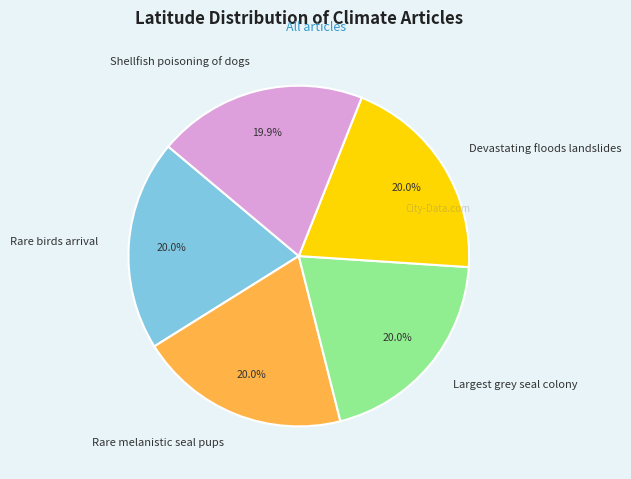

Combined, do Shellfish poisoning of dogs and Devastating floods landslides account for over 50%?

No